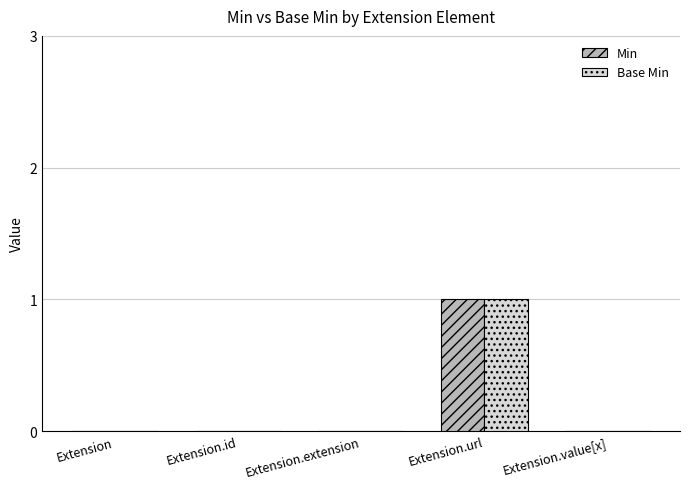

The value of Min at Extension.value[x] is -1. True or false?

False